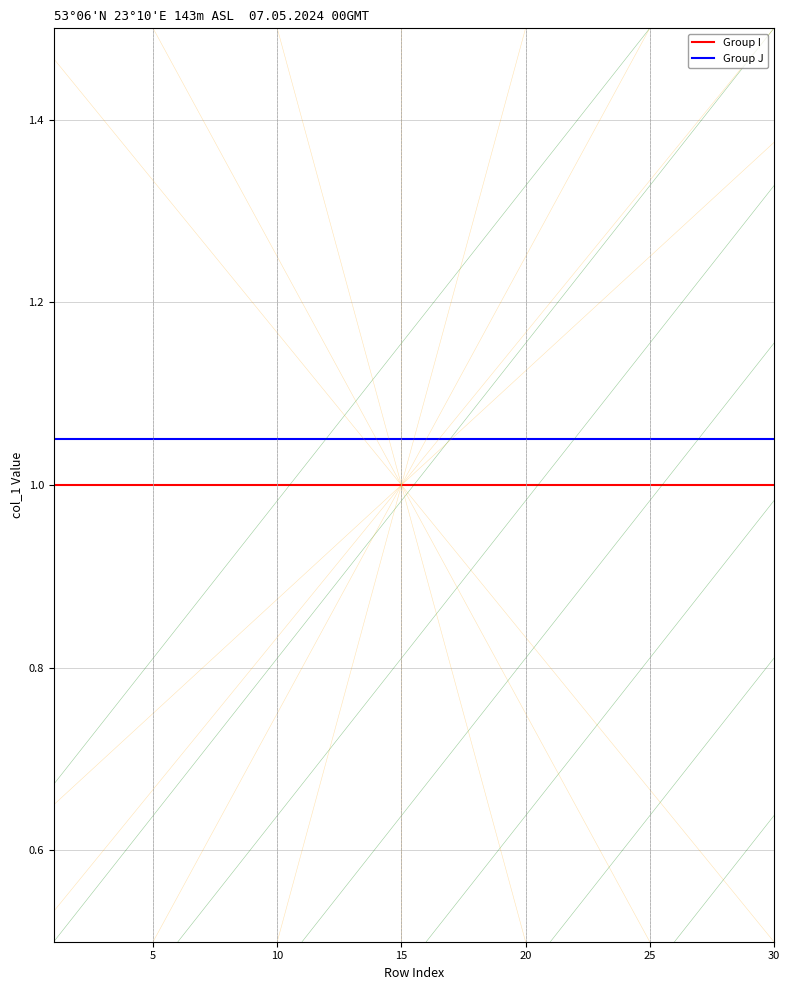

Which series has the widest spread of values?

Group I